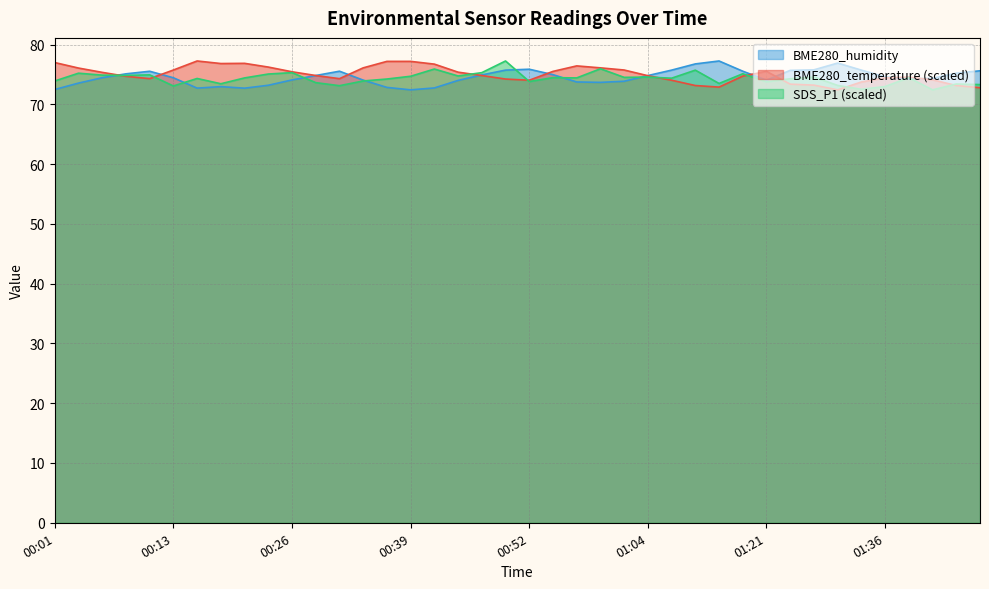

Which category has the lowest value in the SDS_P1 series?

01:41